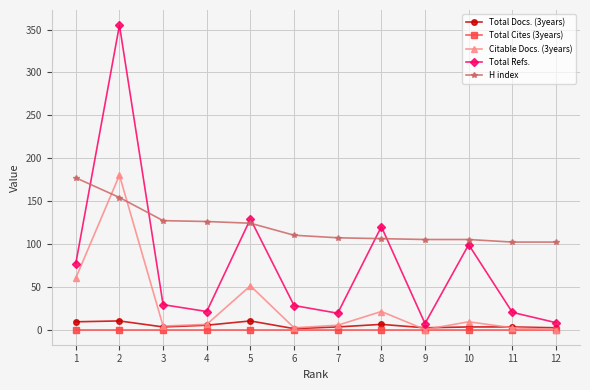

At how many categories does at least one series exceed 311?

1